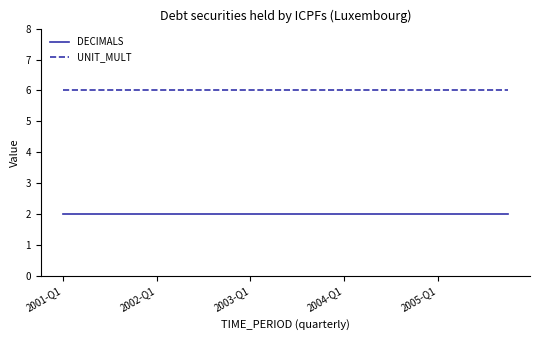

Which series has the largest total across all categories?

UNIT_MULT